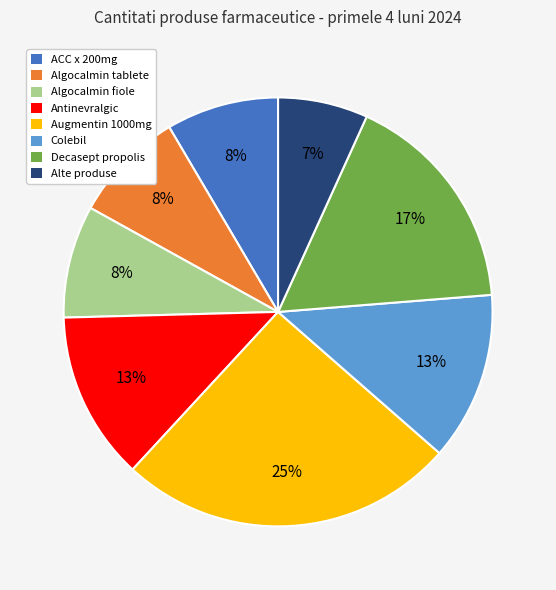

To the nearest percent, what is the combined percentage of Algocalmin tablete and Antinevralgic?

21%